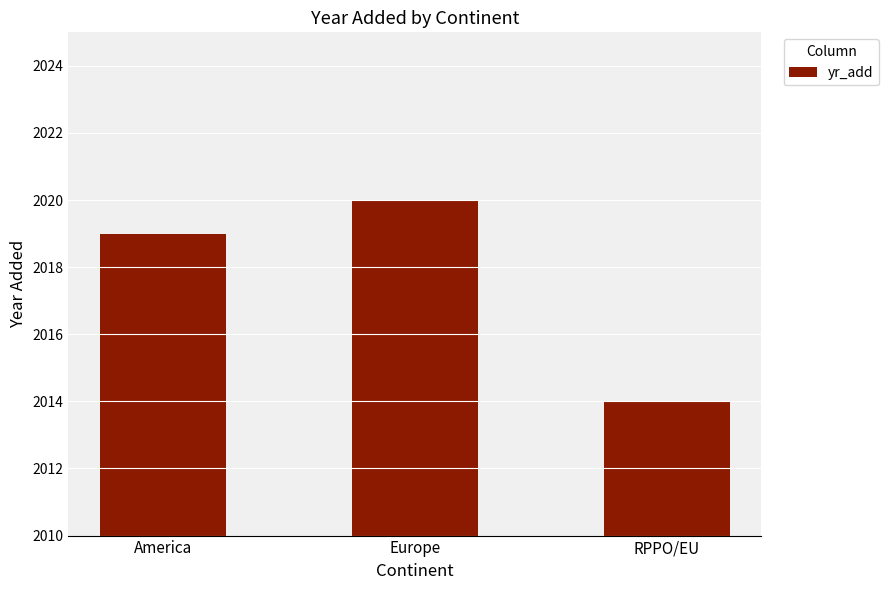

True or false: the data shows 1201 at America.

False